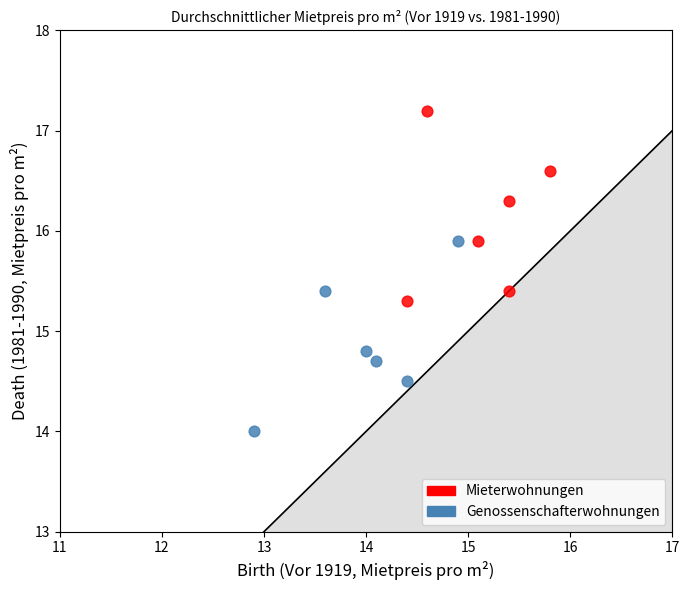

Which series reaches the minimum Y coordinate?

Genossenschafterwohnungen